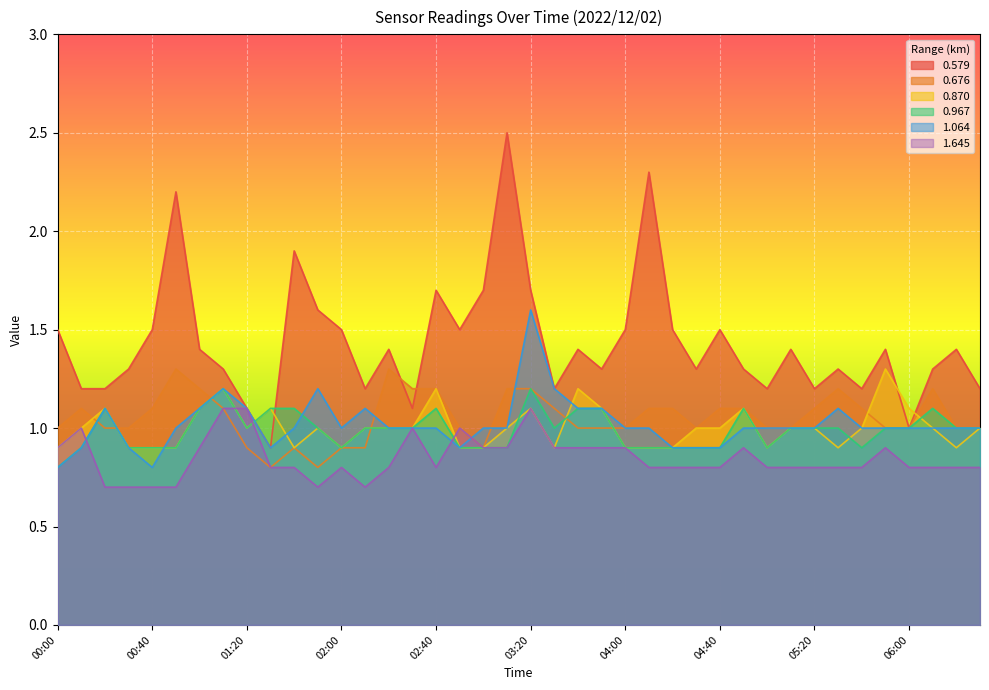

What is the label of the 11th point from the right?

04:50